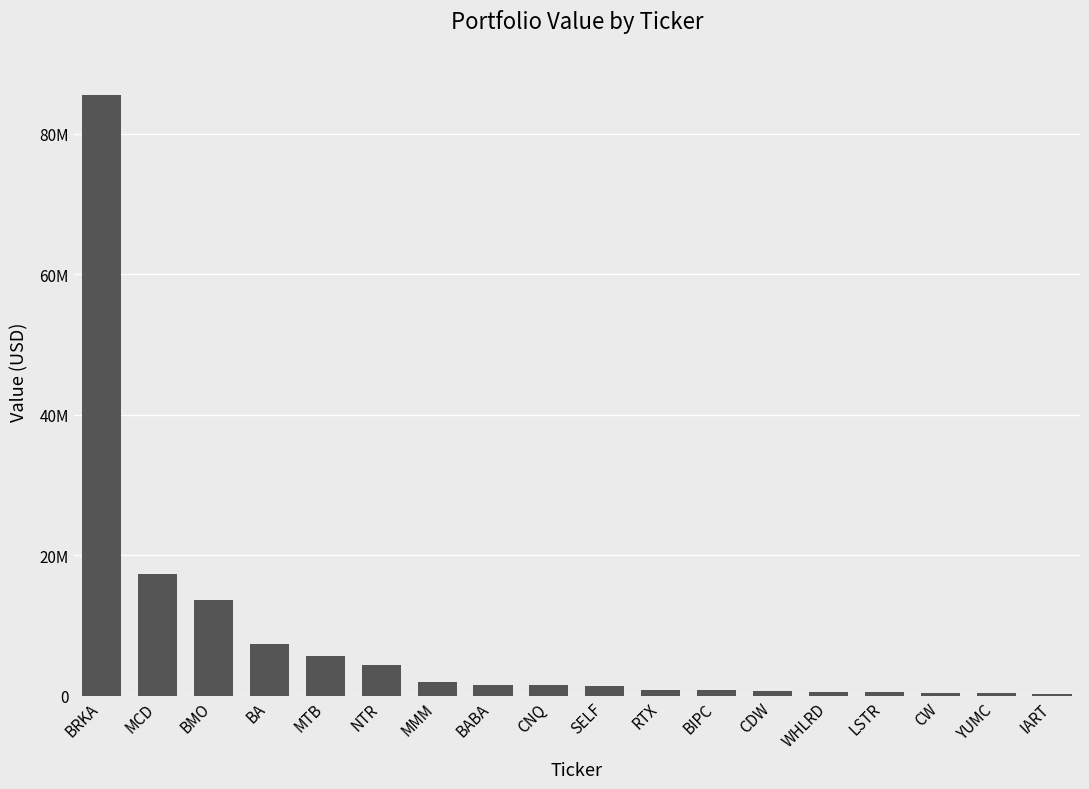

At which label does the data first exceed 1542000?

BRKA